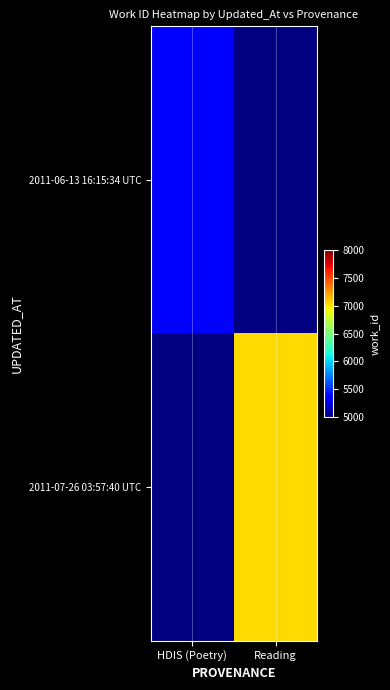

Count the number of categories in the chart.

2